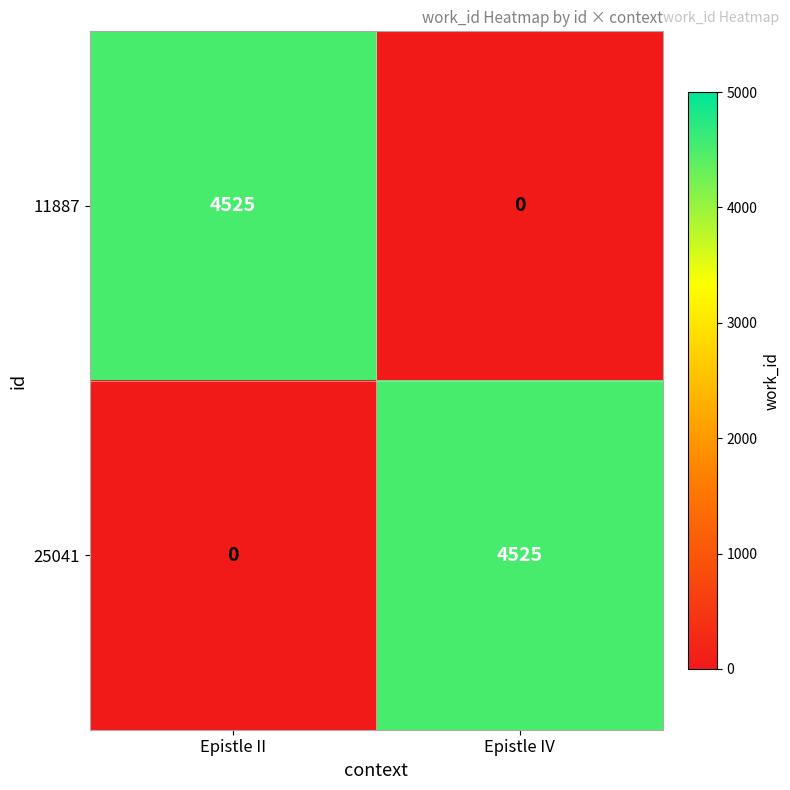

What is the total value across all series at Epistle II?

4525